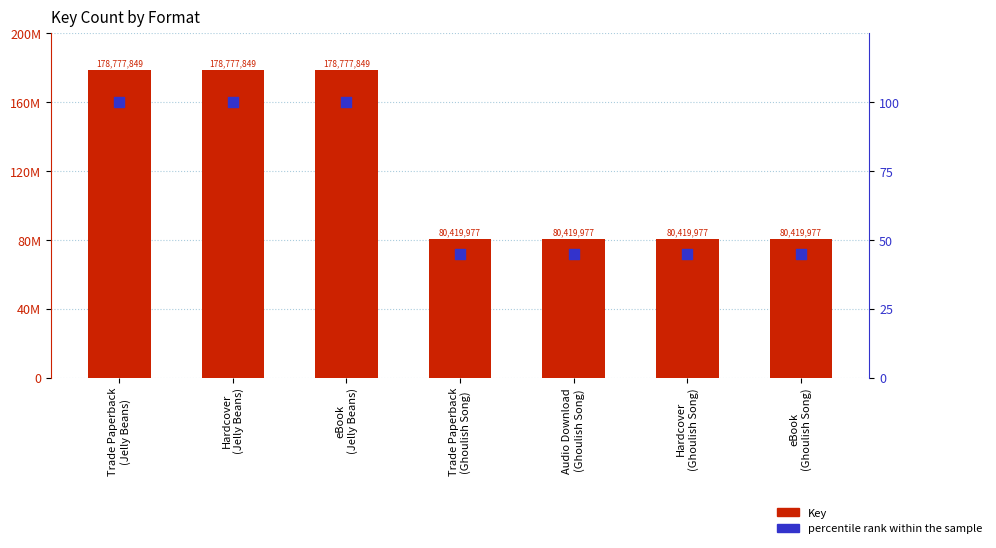

Which series has the largest total across all categories?

Key